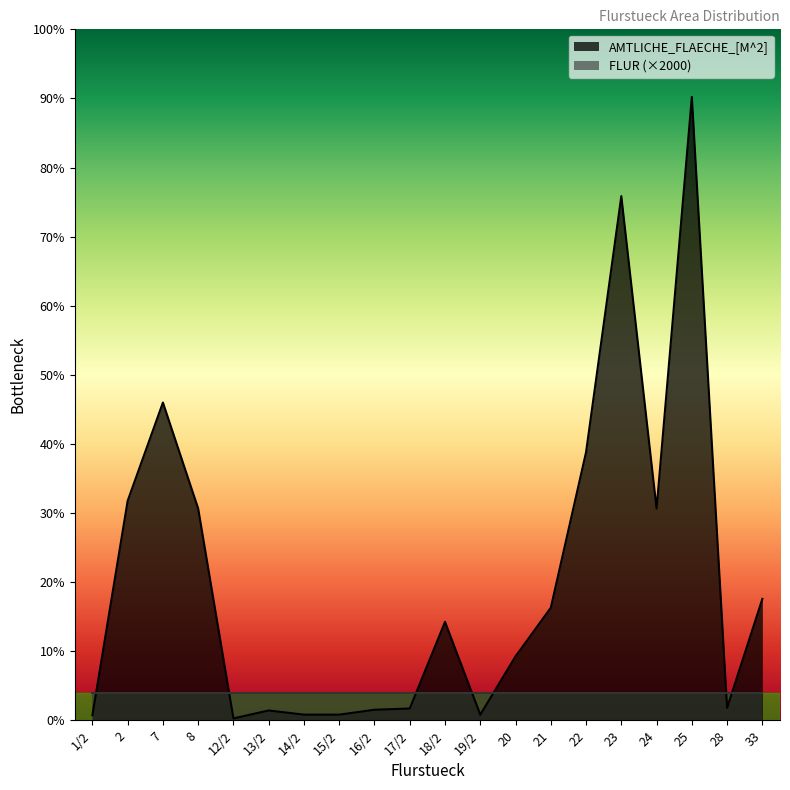

True or false: the data has more than 0 interior local peaks.

True